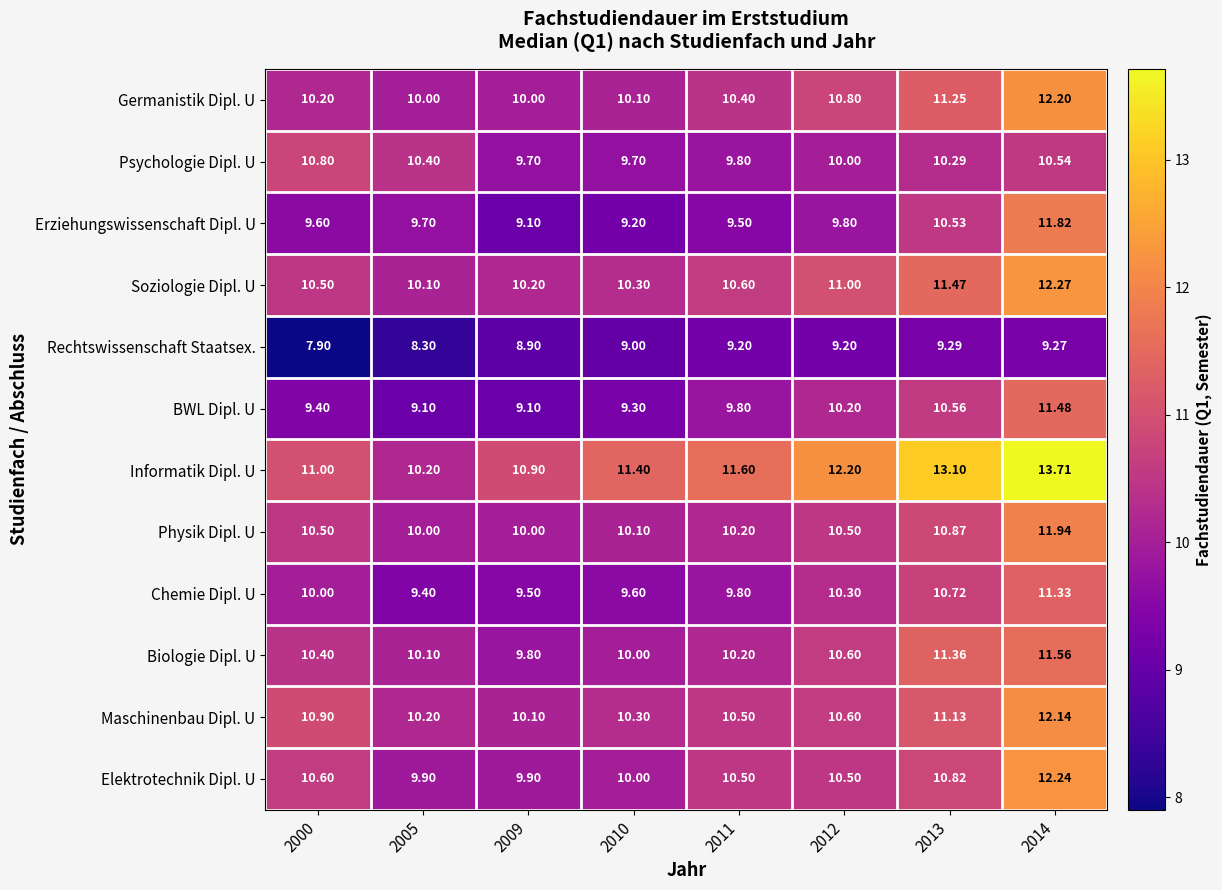

How many distinct data groups are displayed?

12